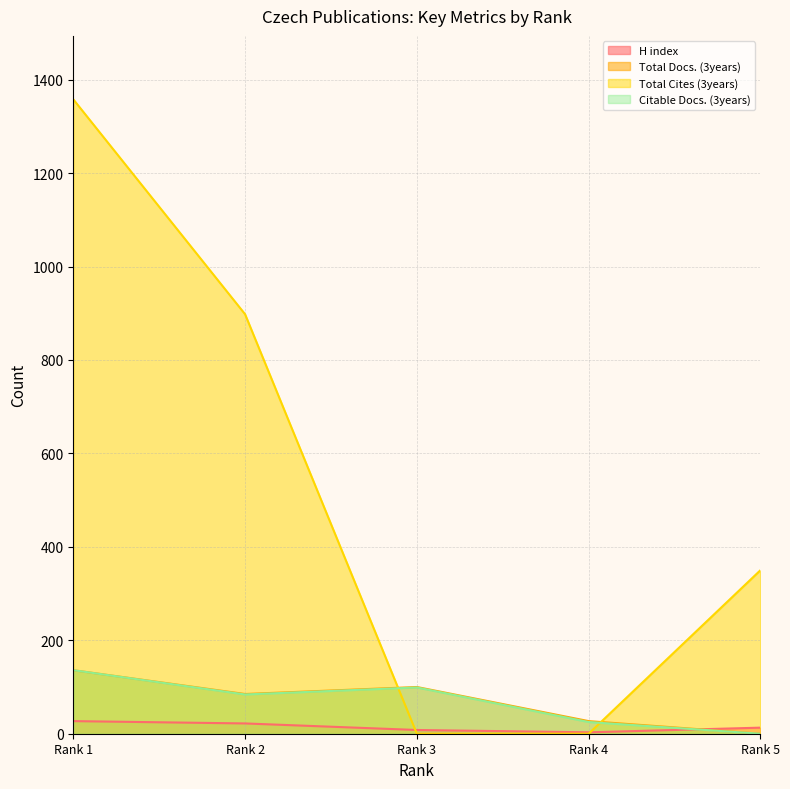

At which label is Citable Docs. (3years) closest to 68?

Rank 2